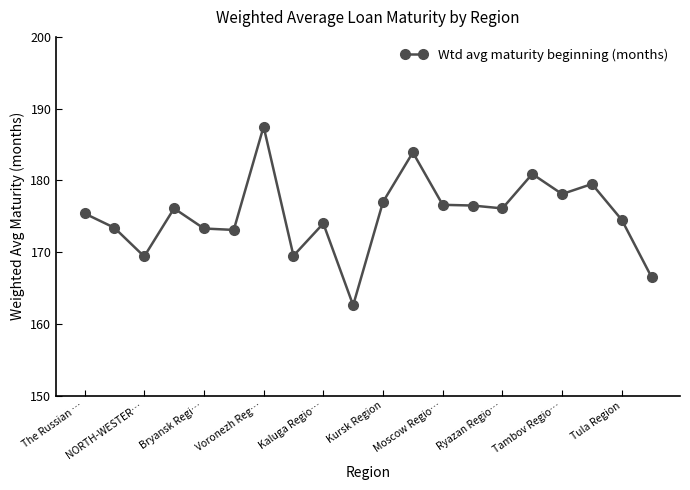

Does the chart display data point markers on the line(s)?

Yes